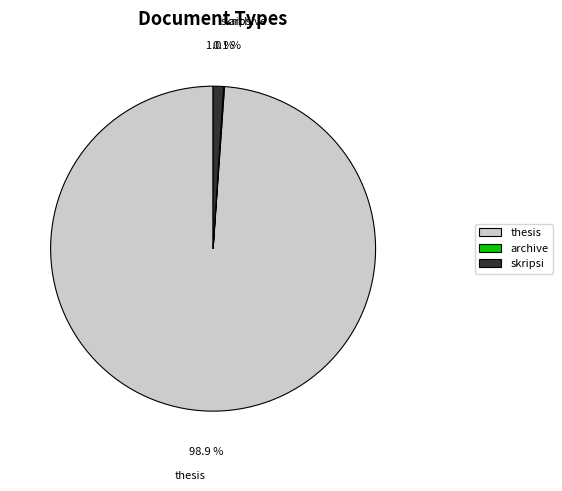

Which category has the biggest portion of the pie?

thesis